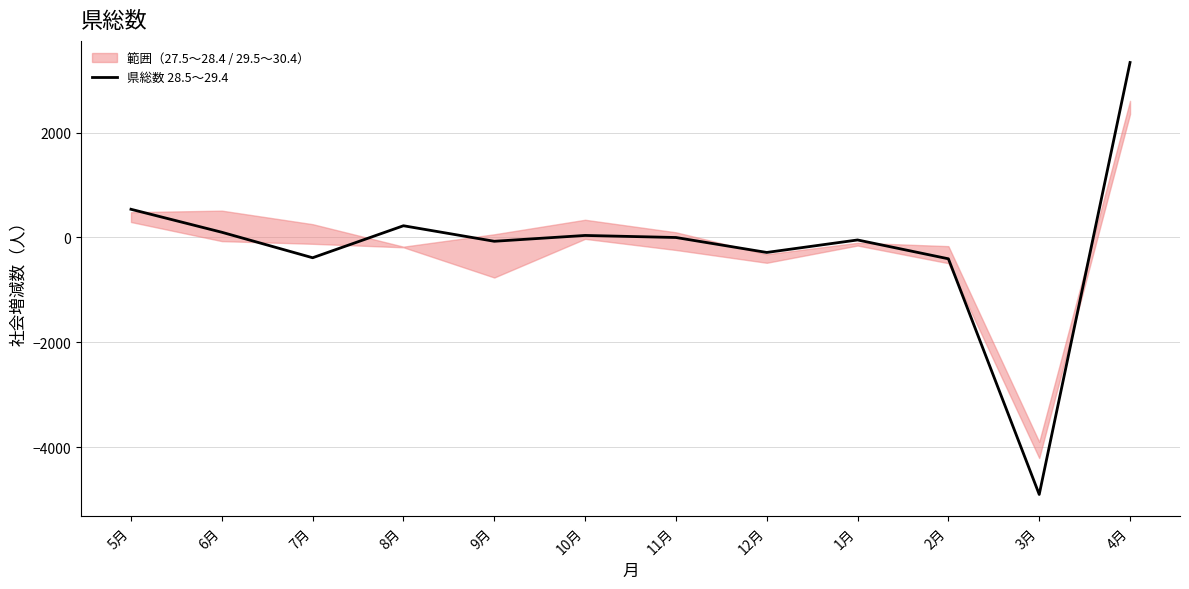

Rank the categories by value from highest to lowest.

4月, 5月, 8月, 6月, 10月, 11月, 1月, 9月, 12月, 7月, 2月, 3月